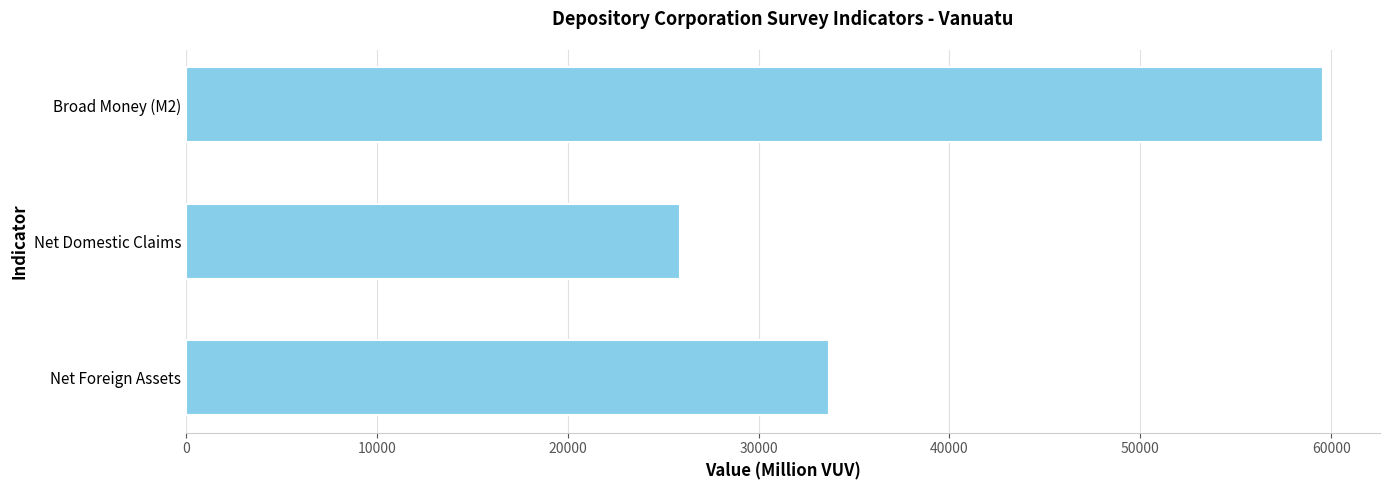

At which label is the value closest to 42729?

Net Foreign Assets